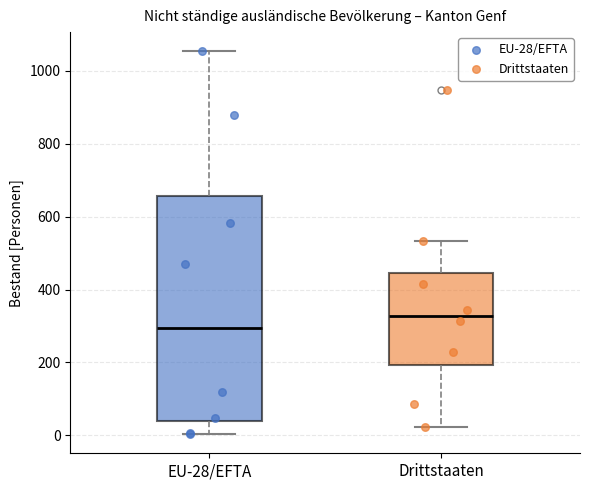

Where is the upper edge of the box for EU-28/EFTA on the y-axis? The values are not printed on the chart, so give them approximately, as read against the axis.

660